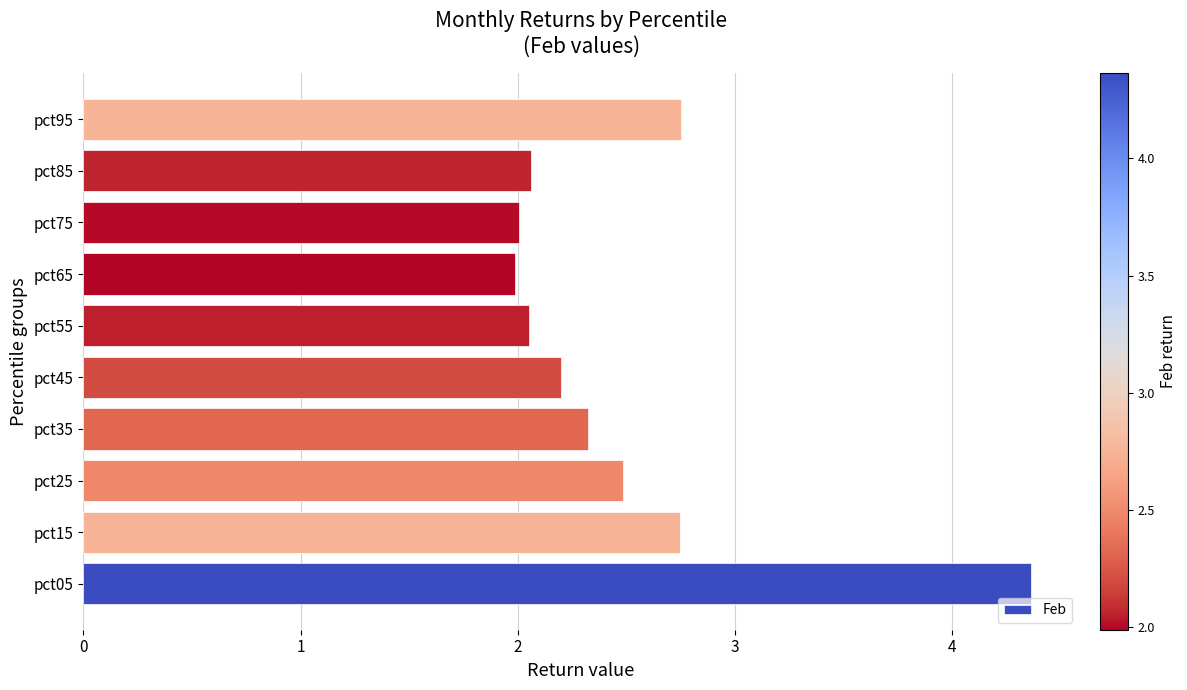

How many series are shown in this chart?

1